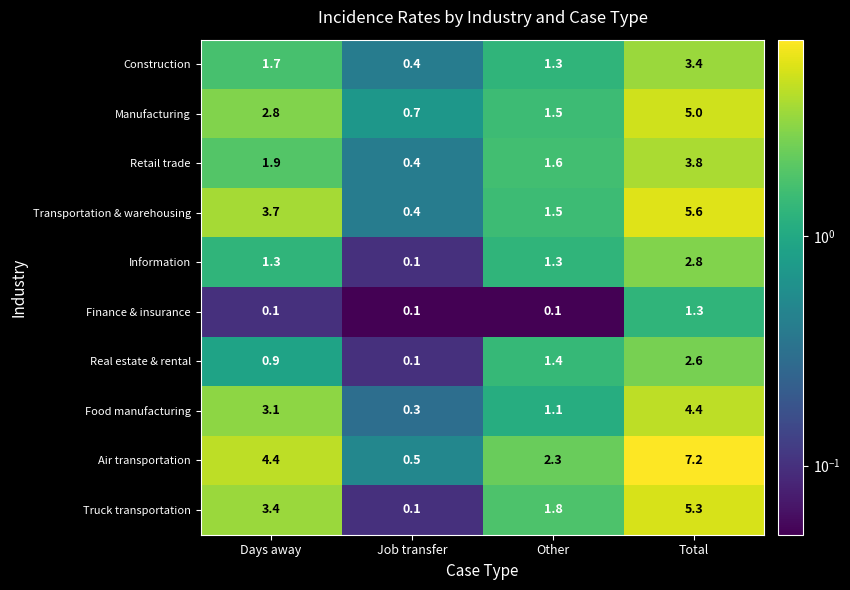

What is the greatest value displayed?

7.2